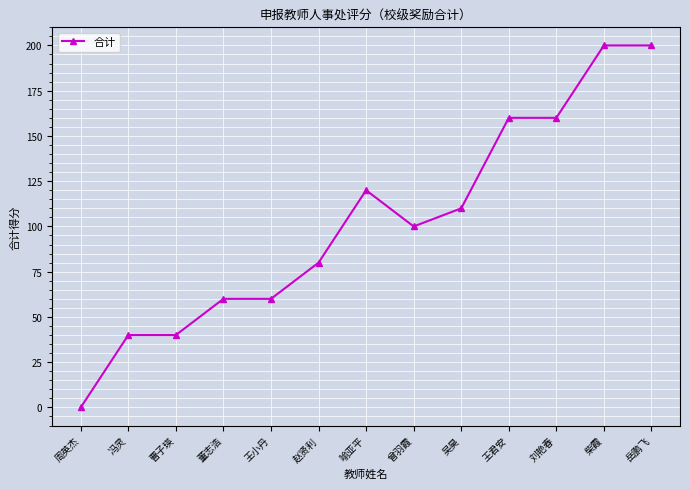

What is the label of the 8th point from the right?

赵贤利